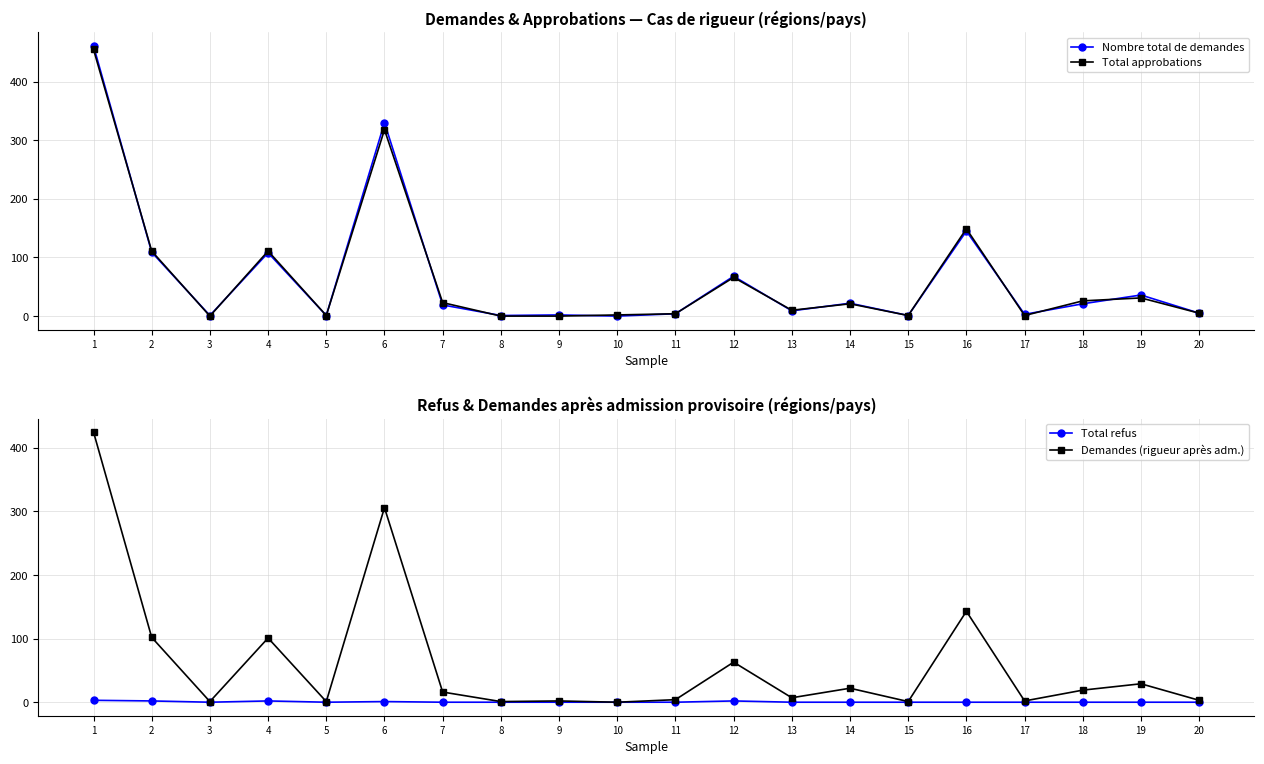

What is the total value across all series at 3?

2